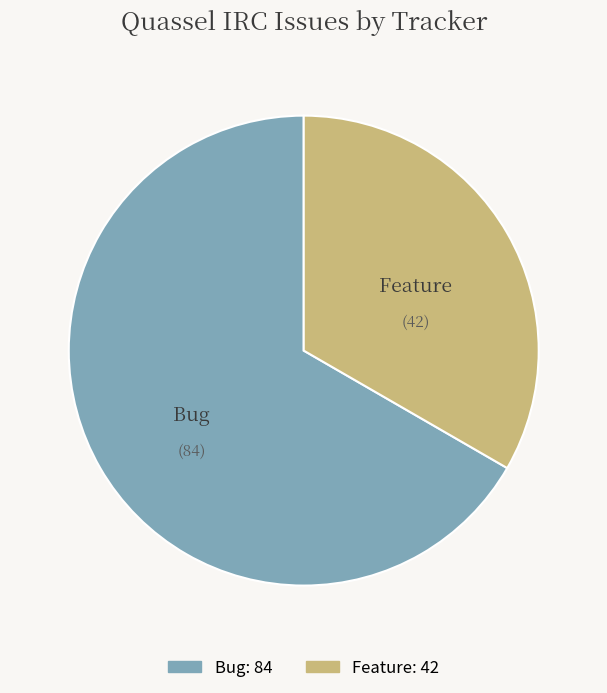

Count the number of slices in the pie.

2